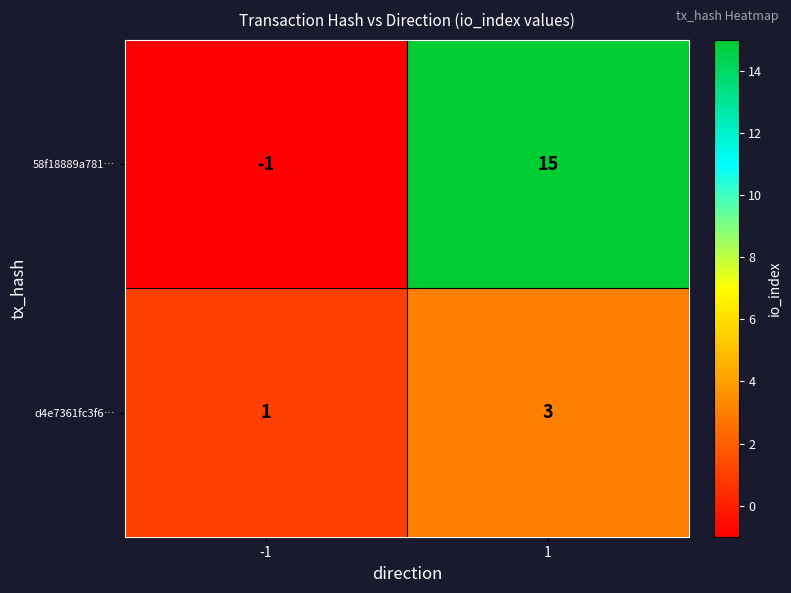

What is the maximum value shown in the chart?

15